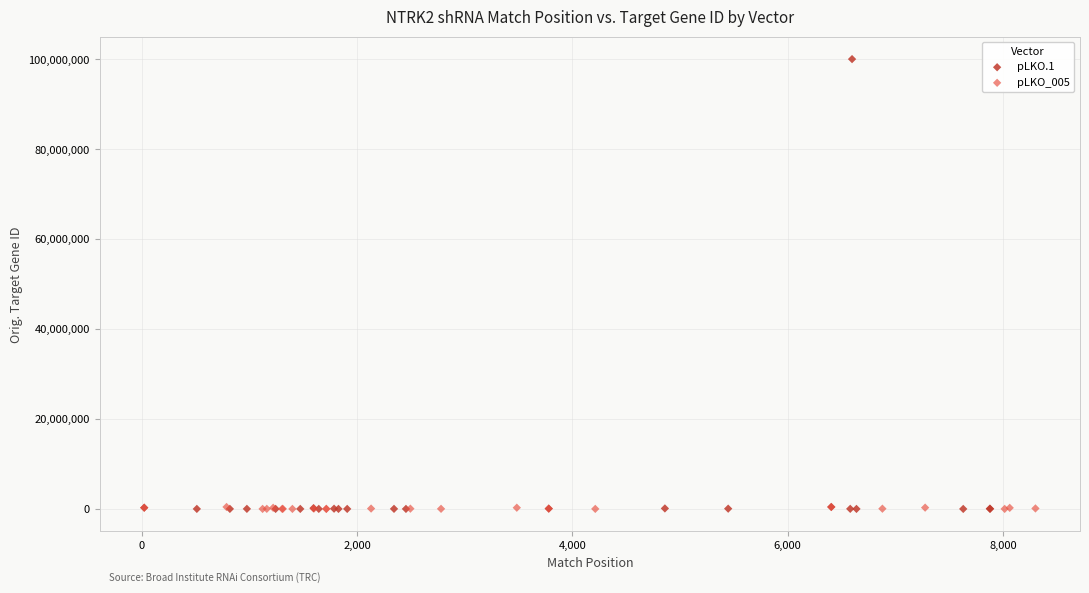

Which series has the largest Y range (max minus min)?

pLKO.1